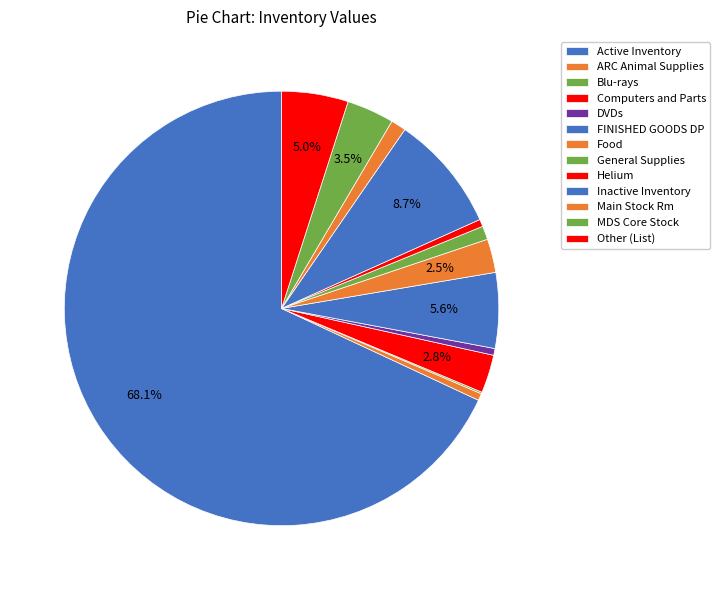

Is the sum of Helium and Inactive Inventory greater than half?

No